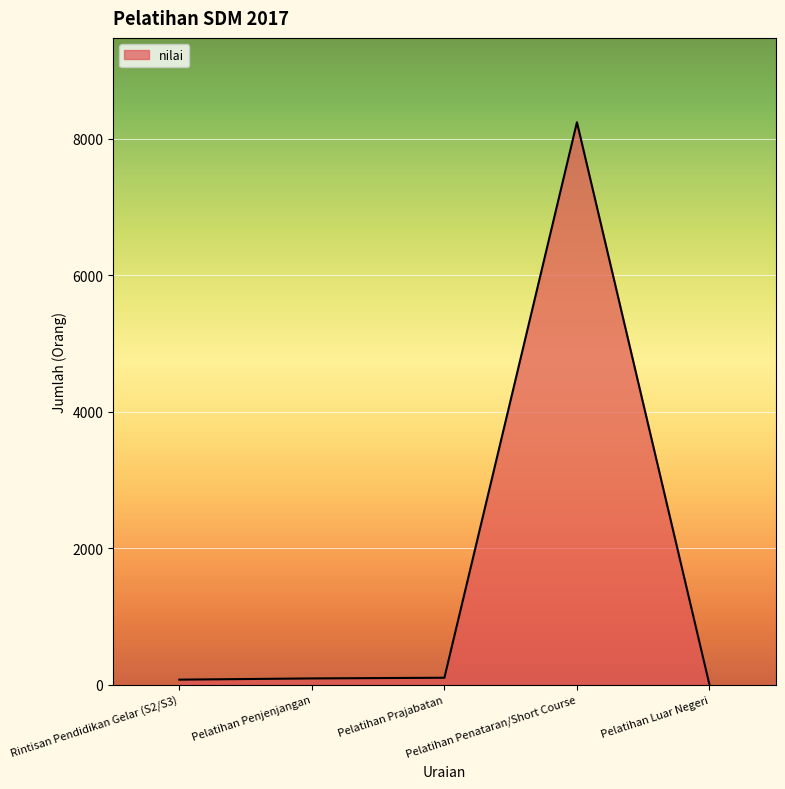

The value at Rintisan Pendidikan Gelar (S2/S3) is 75. True or false?

True